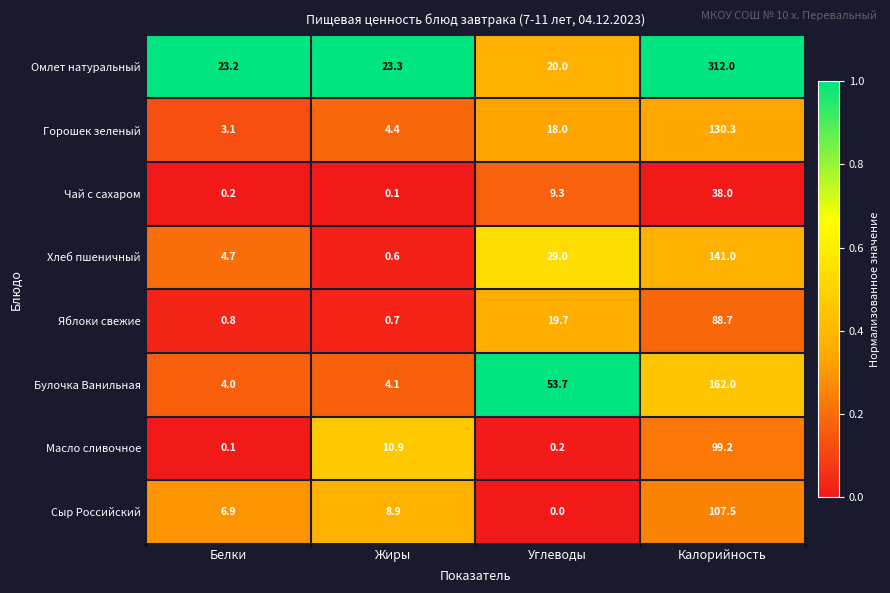

List the series in order of their peak value, highest first.

Омлет натуральный, Булочка Ванильная, Хлеб пшеничный, Горошек зеленый, Сыр Российский, Масло сливочное, Яблоки свежие, Чай с сахаром